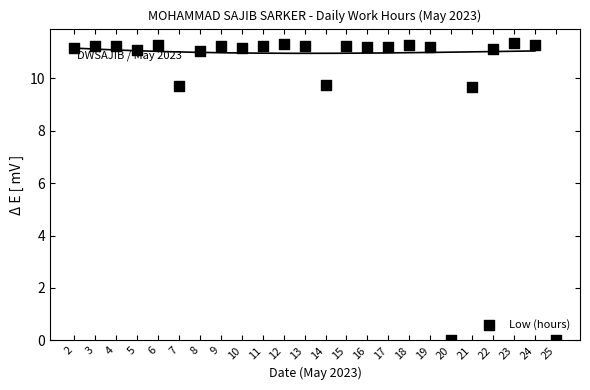

What is the range of Y values (max minus min)?

11.3